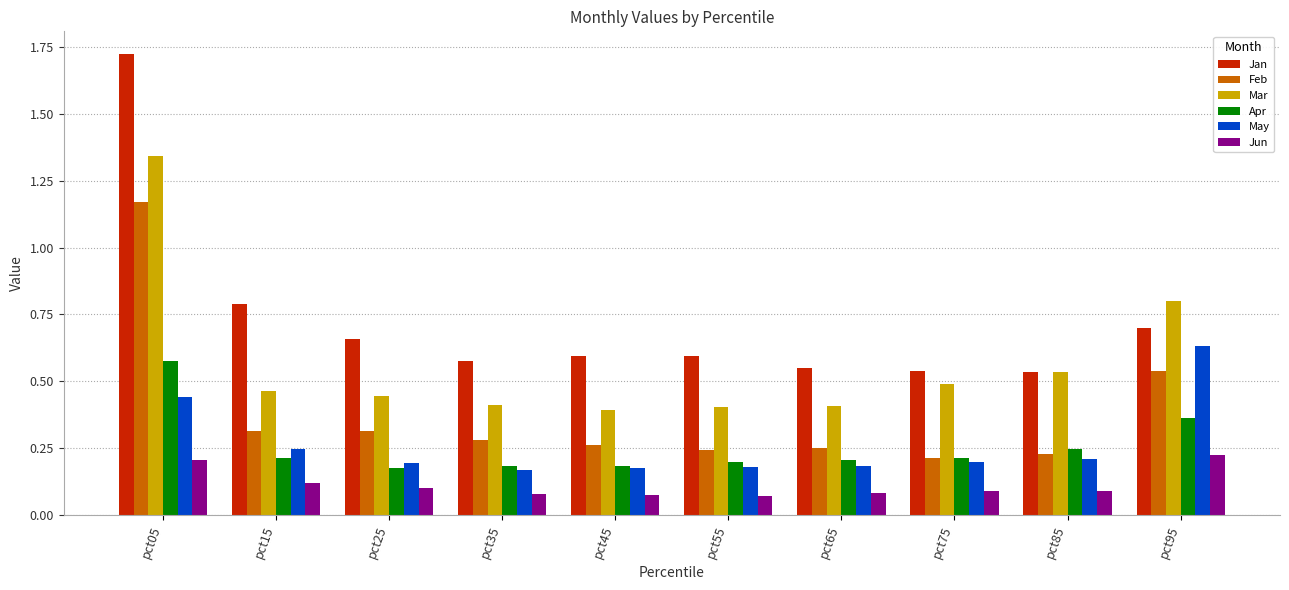

Is it true that Jun equals 0.2 at pct15?

False